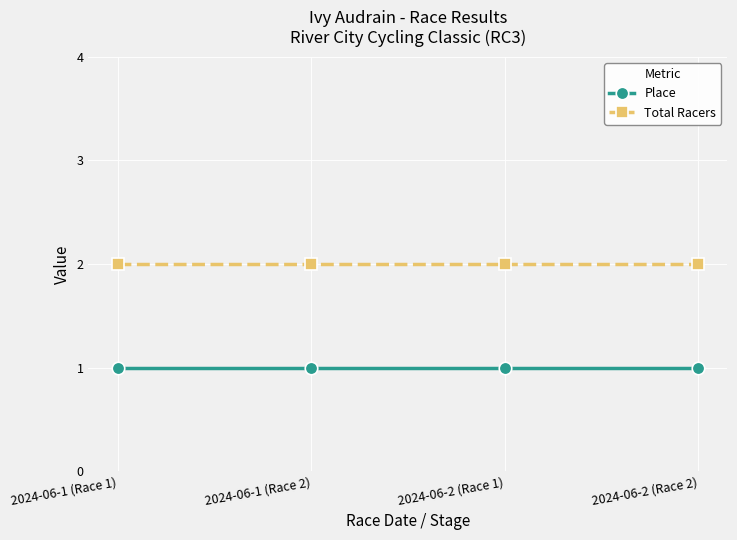

True or false: Total Racers and Place cross at least once.

False